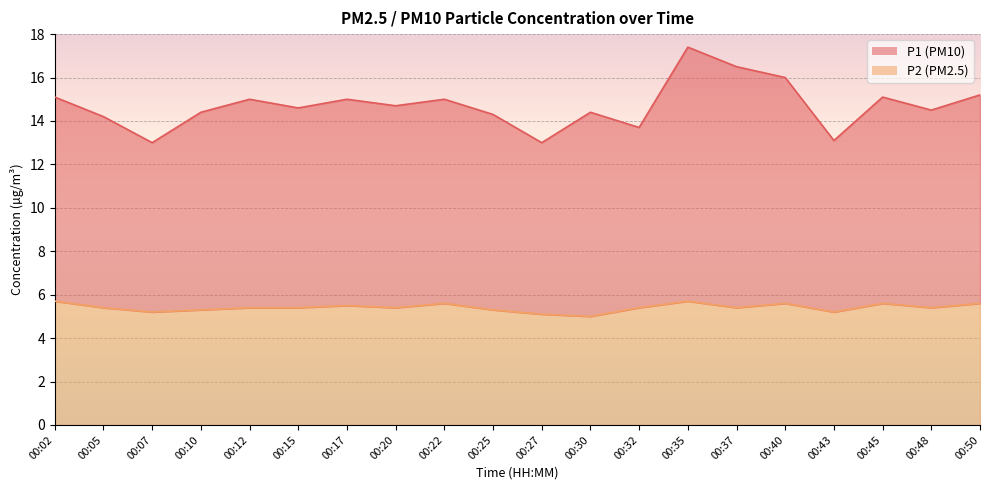

How many data points does each series have?

20